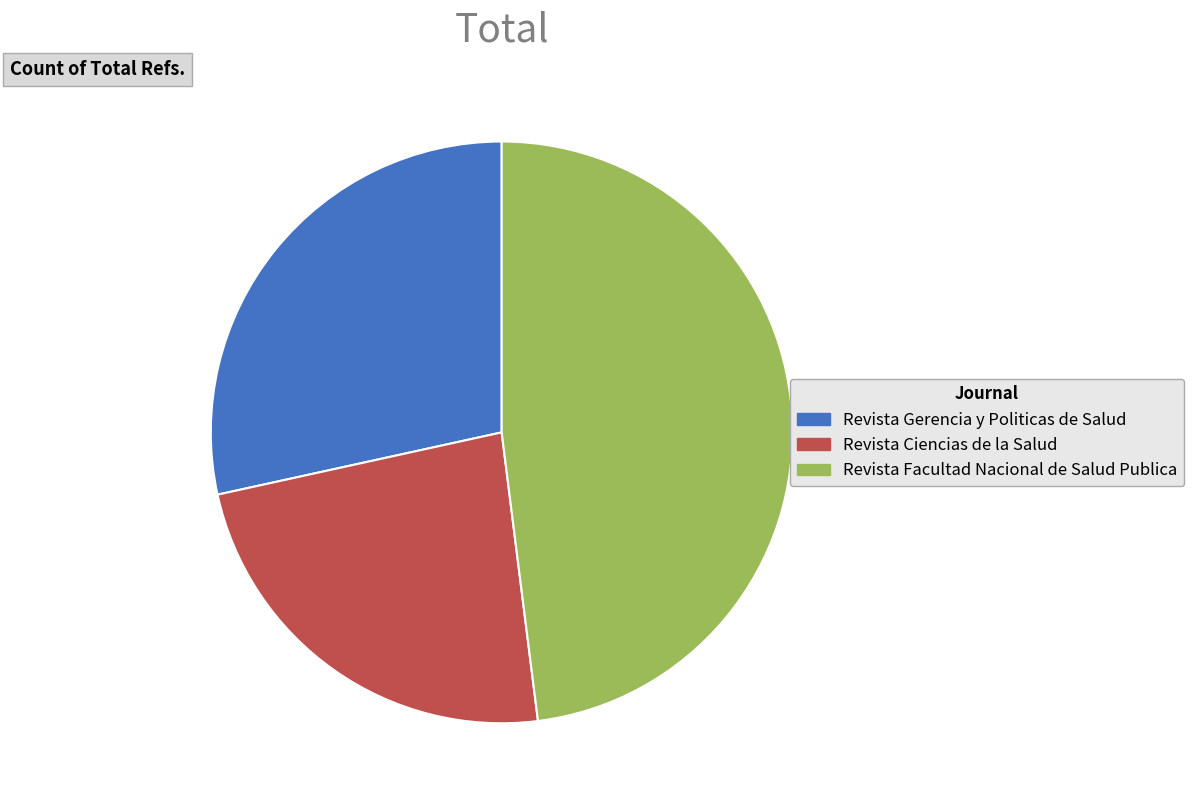

What is the ratio of the value at Revista Ciencias de la Salud to the value at Revista Facultad Nacional de Salud Publica?

0.5